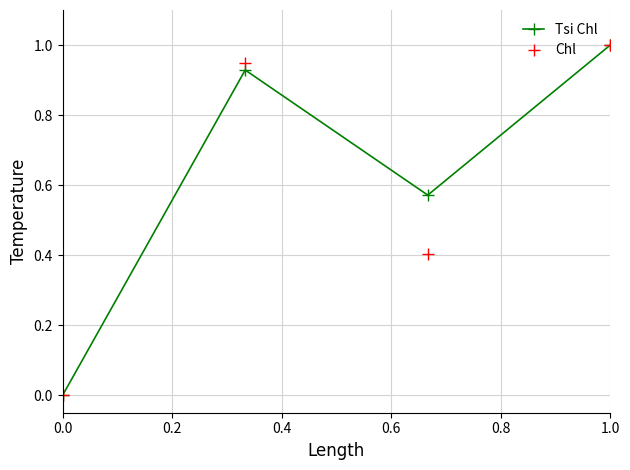

What is the highest value of the Tsi Chl series?

1.0